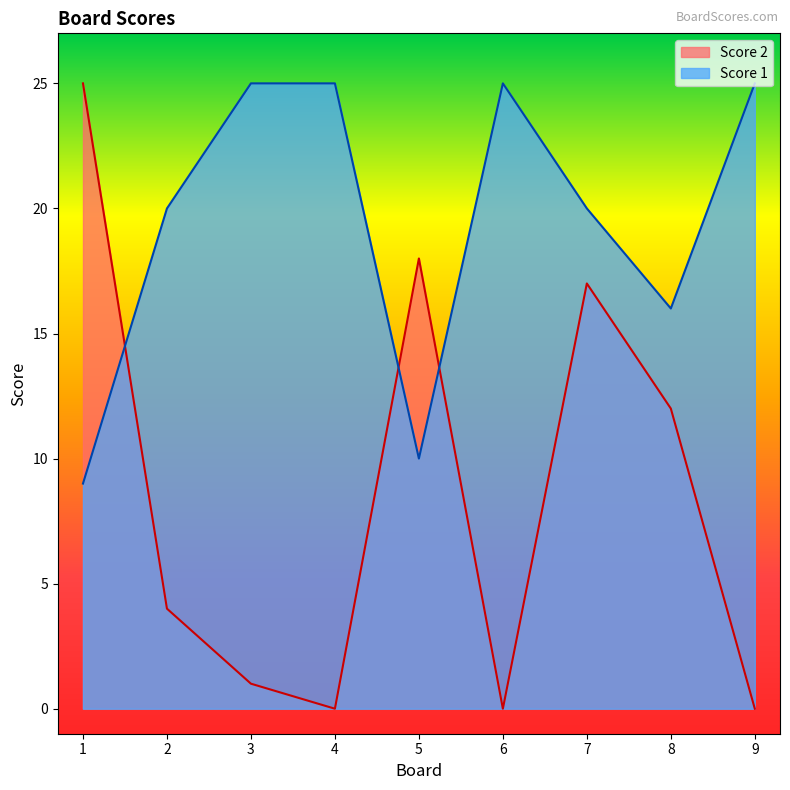

How many values in the Score 2 series are below 4?

4